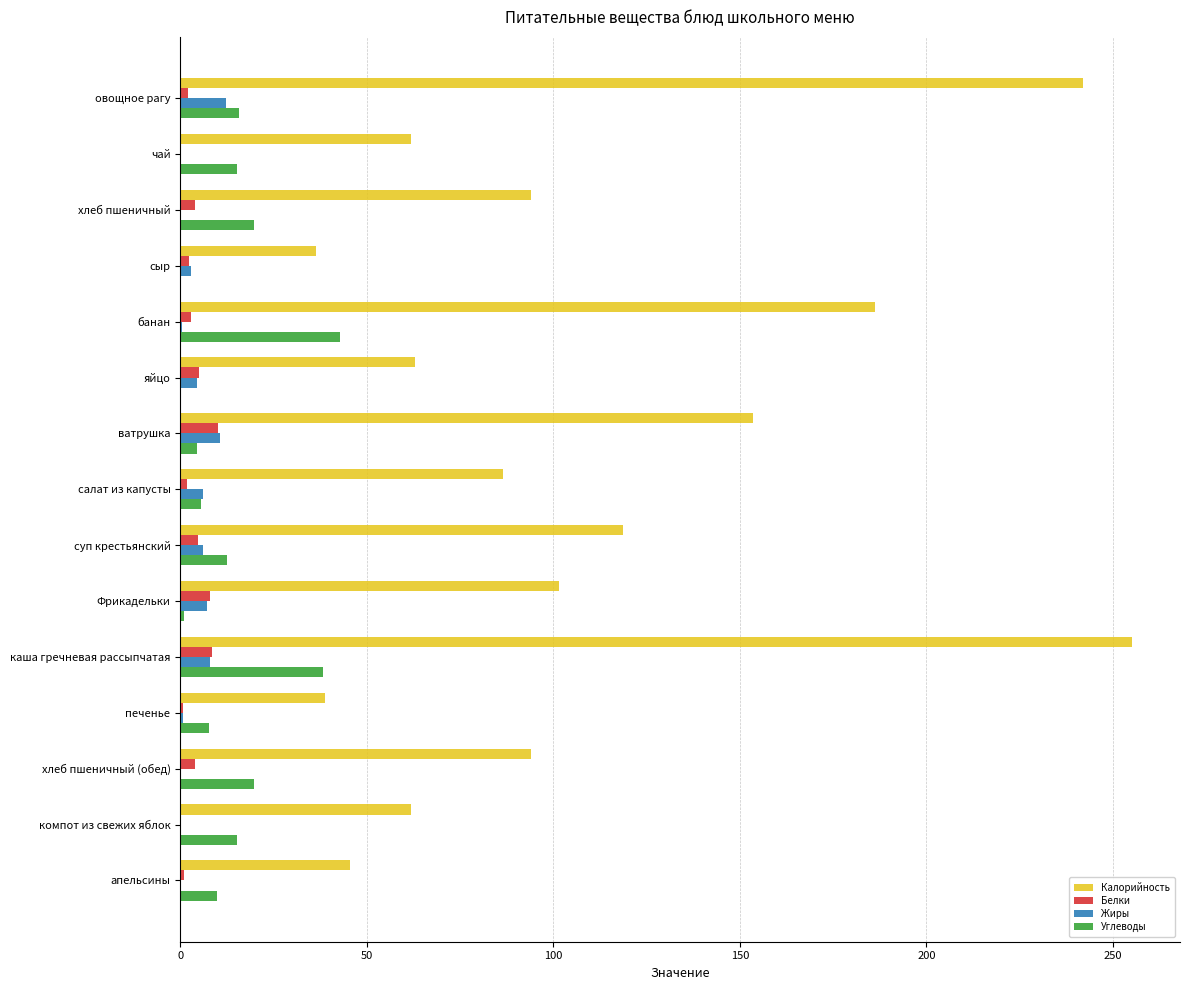

At which label is Калорийность closest to 145?

ватрушка